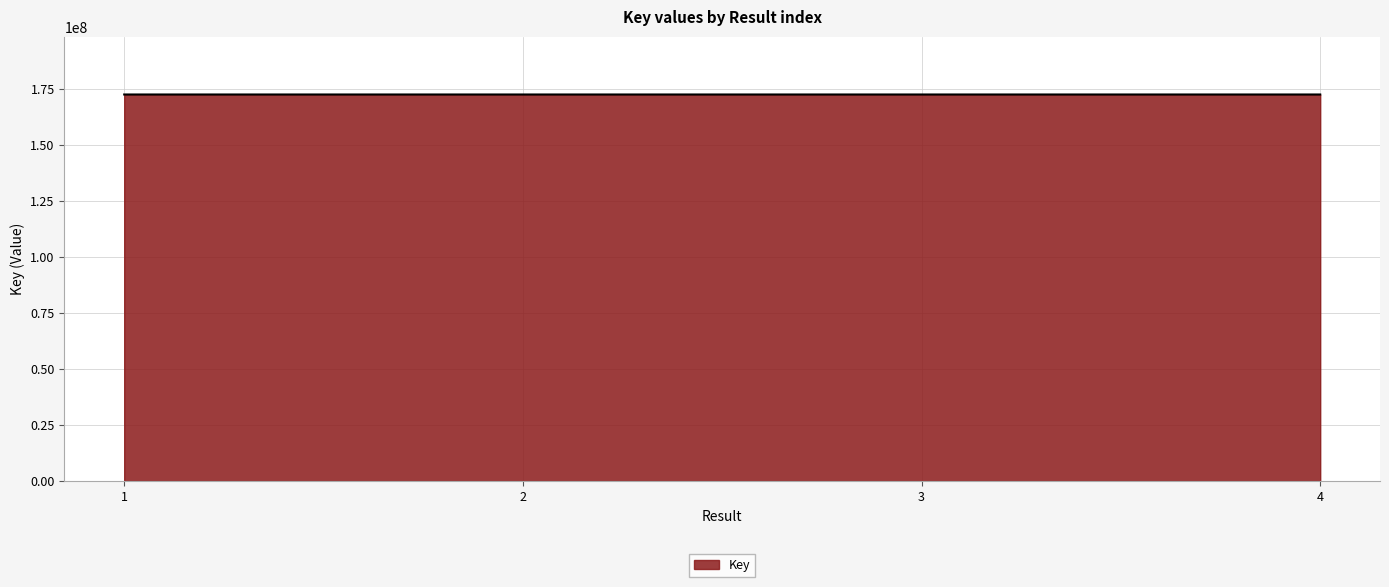

How many series are shown in this chart?

1